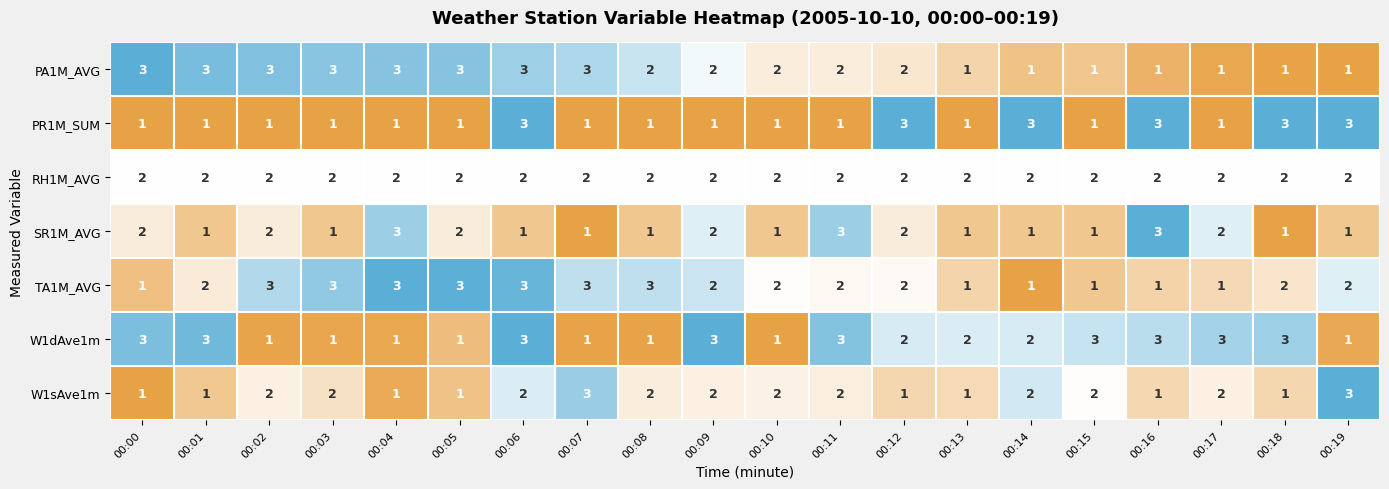

What is the highest value of the SR1M_AVG series?

3